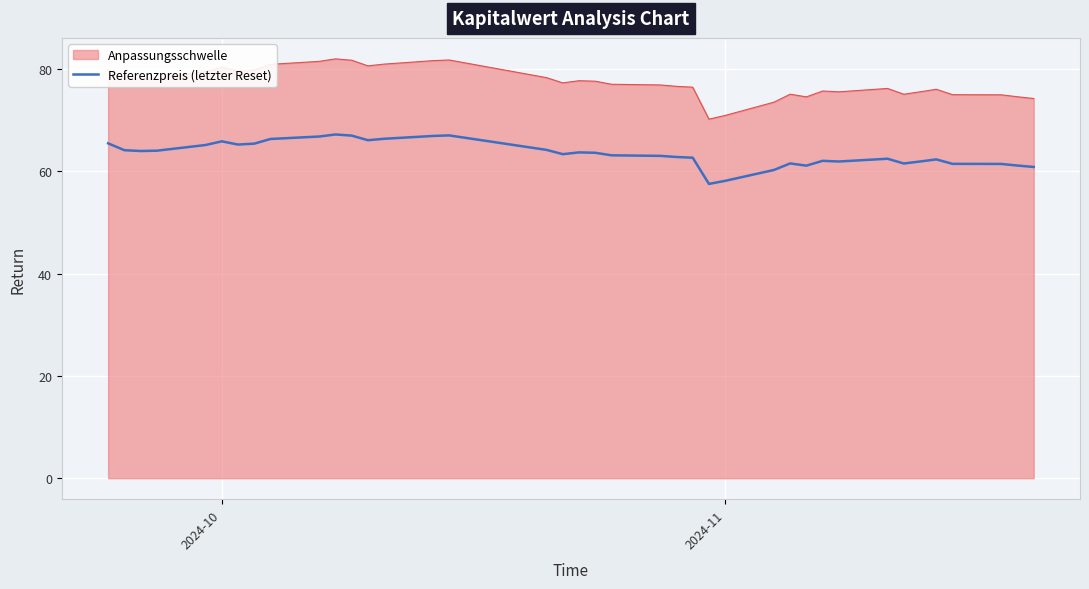

What is the difference between the maximum and minimum values in the Anpassungsschwelle series?

11.8